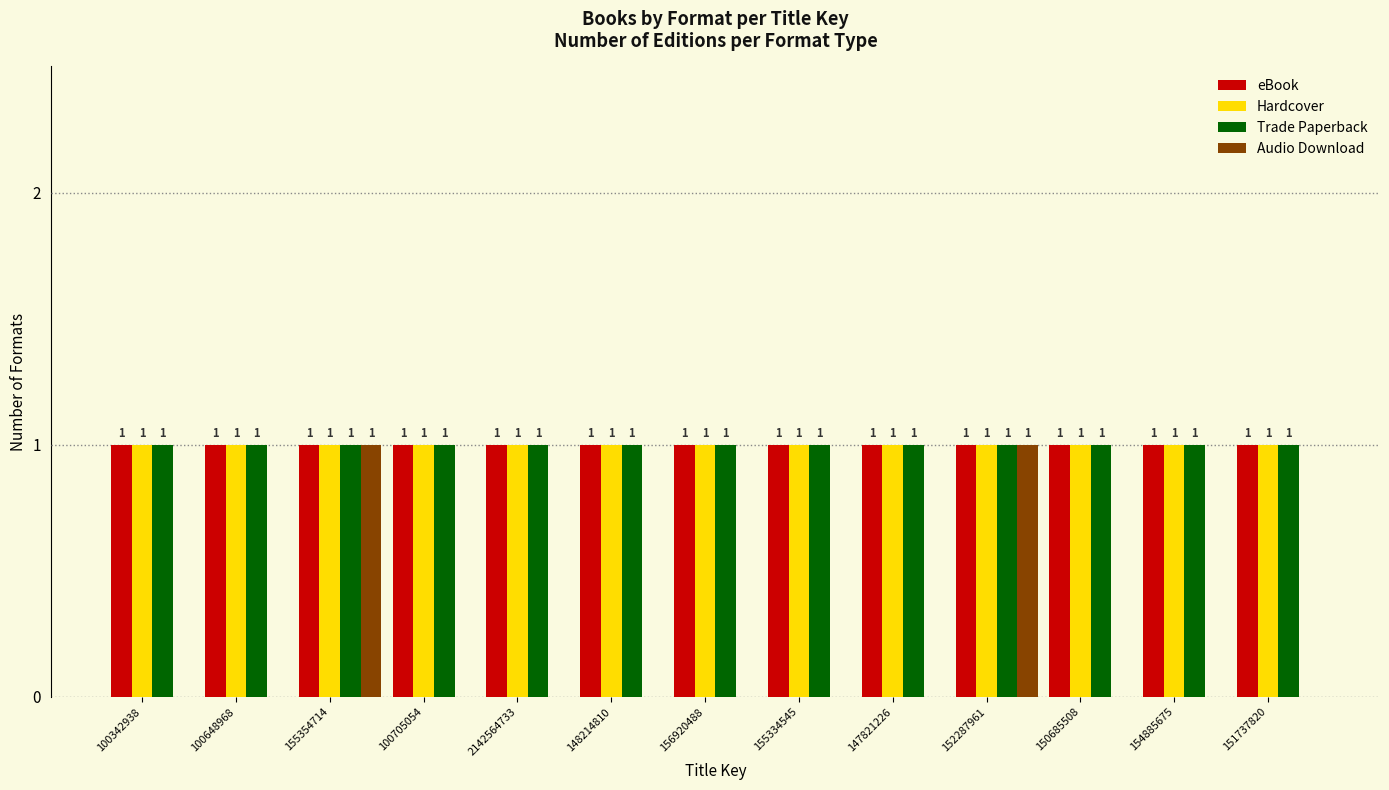

Between 100342938 and 152287961, which series saw the biggest shift?

Audio Download